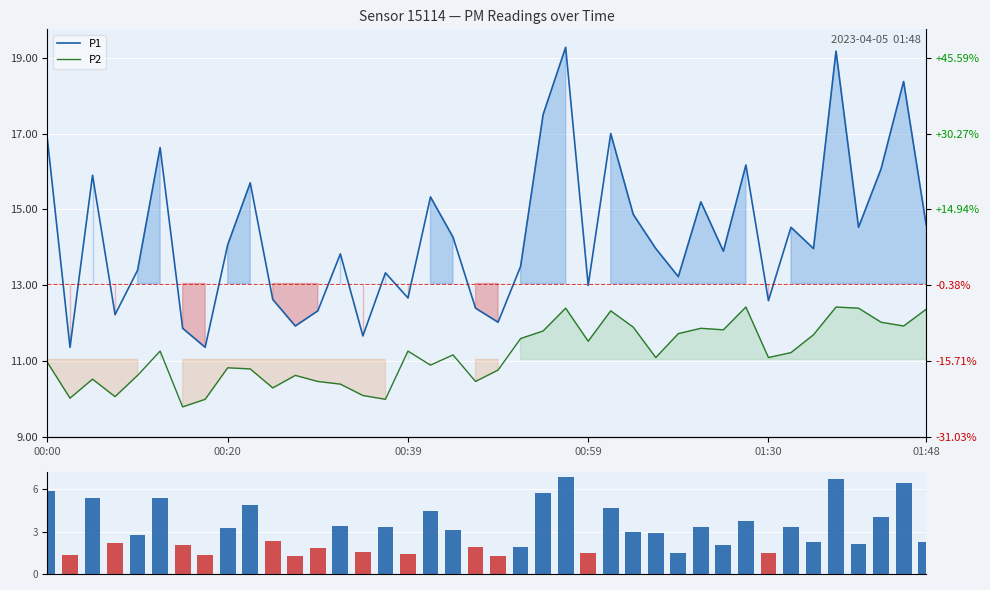

What is the difference between the maximum and minimum values in the P1 series?

7.9